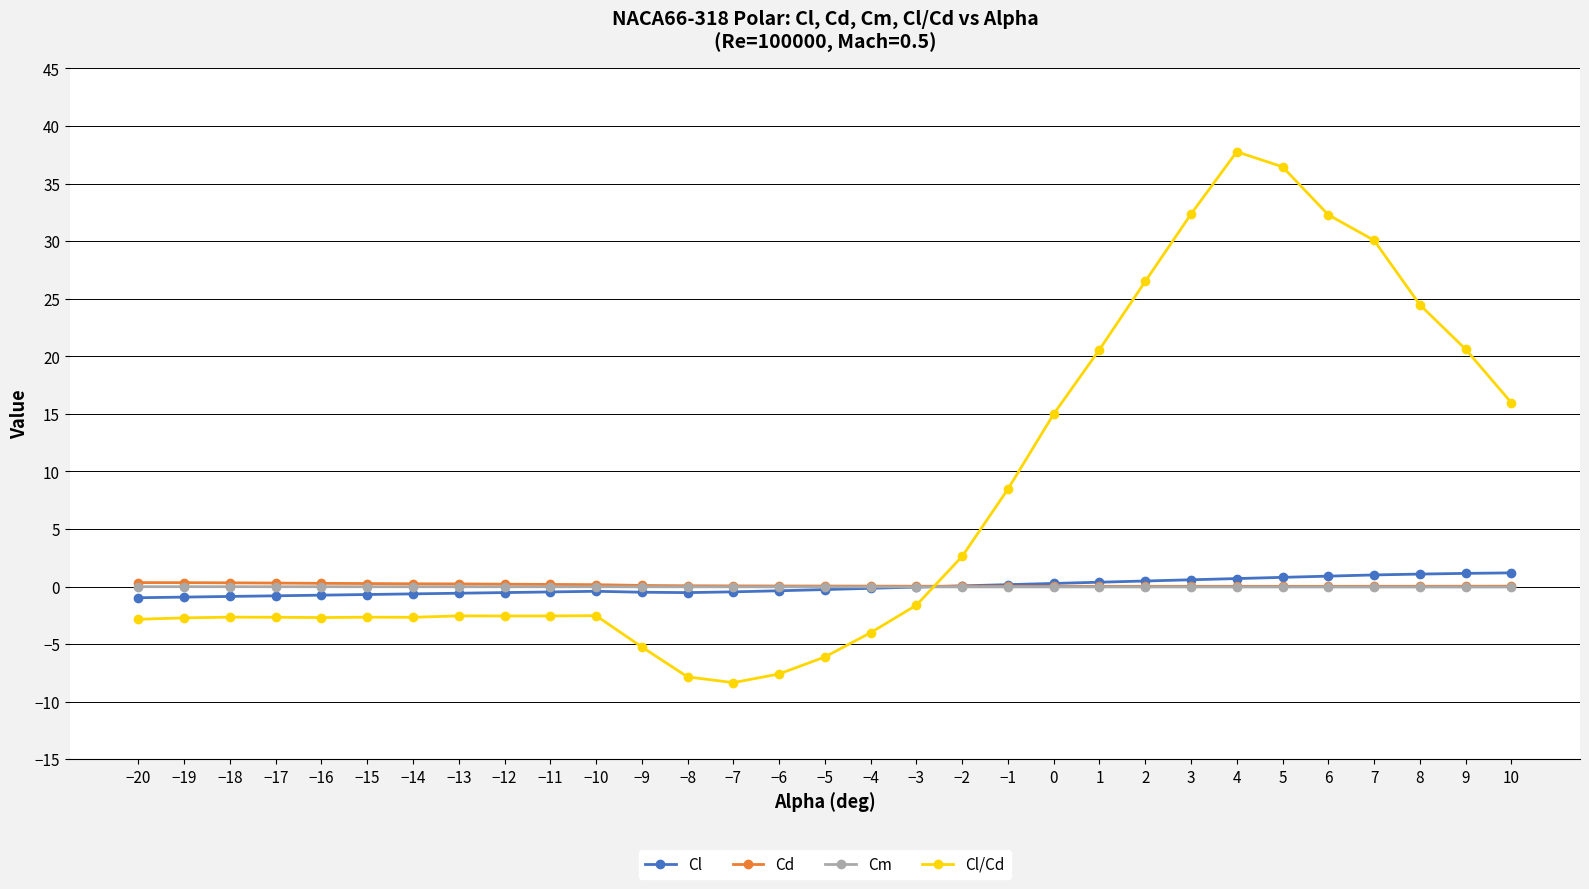

Between −14 and −8, which series saw the biggest shift?

Cl/Cd